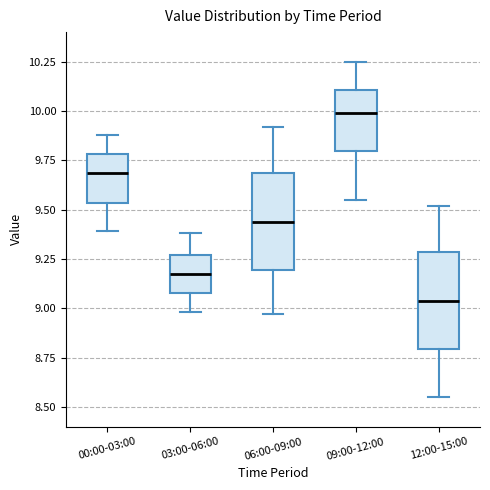

Reading left to right, read every box against the y-axis: the position of its median line, the range the box covers, and the ends of its whiskers. The values are not printed on the chart, so give them approximately, as read against the axis.

00:00-03:00: median 9.70, box 9.55 to 9.80, whiskers 9.40 to 9.90
03:00-06:00: median 9.20, box 9.10 to 9.25, whiskers 9.00 to 9.40
06:00-09:00: median 9.45, box 9.20 to 9.70, whiskers 8.95 to 9.90
09:00-12:00: median 10.00, box 9.80 to 10.10, whiskers 9.55 to 10.25
12:00-15:00: median 9.05, box 8.80 to 9.30, whiskers 8.55 to 9.50